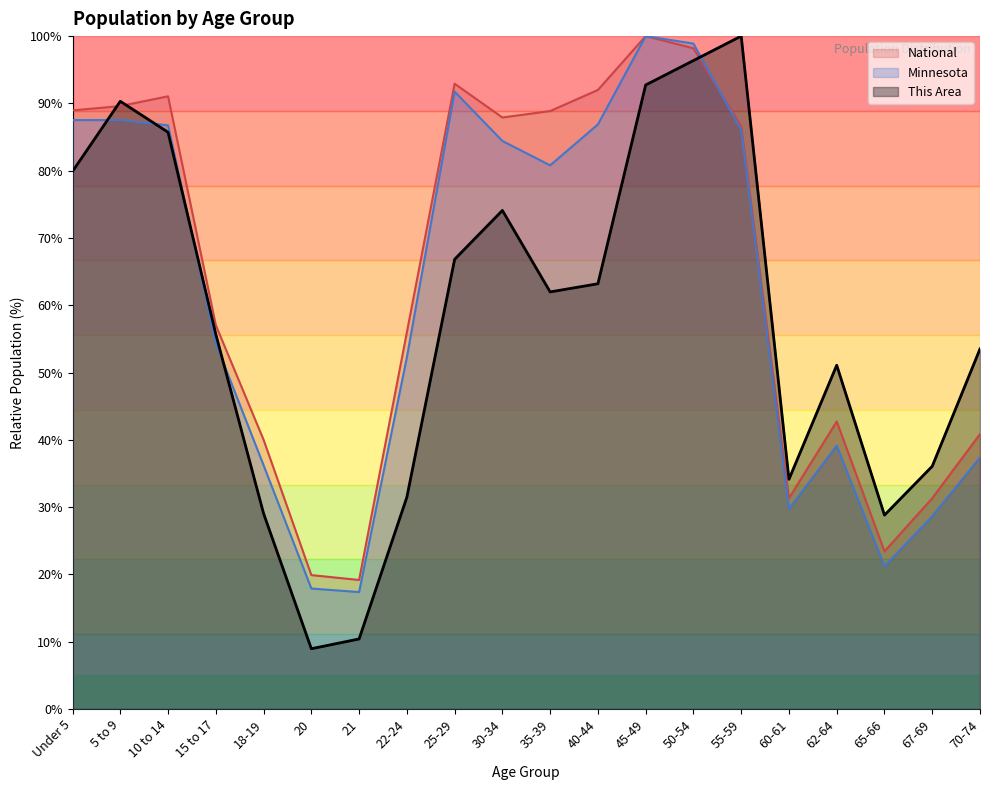

At which category does the chart reach its peak across all series?

55-59